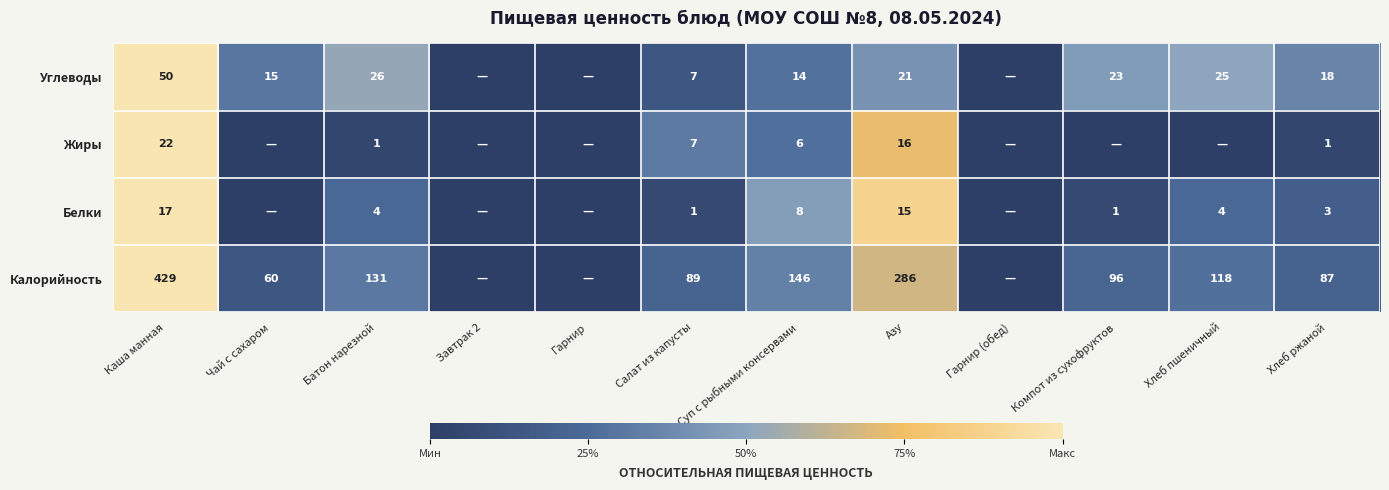

Rank the series at Батон нарезной from lowest to highest value.

Жиры, Белки, Углеводы, Калорийность